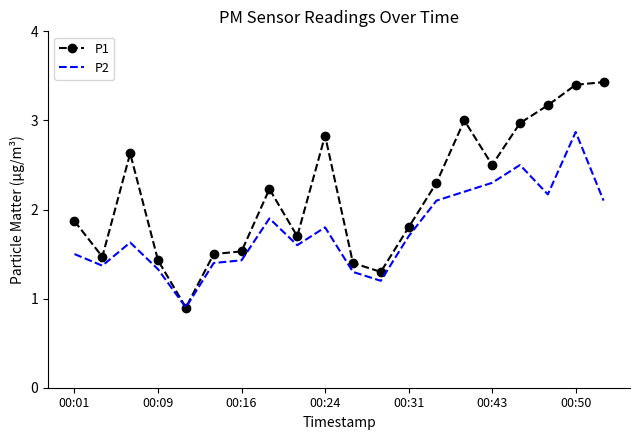

Which series has the largest total across all categories?

P1